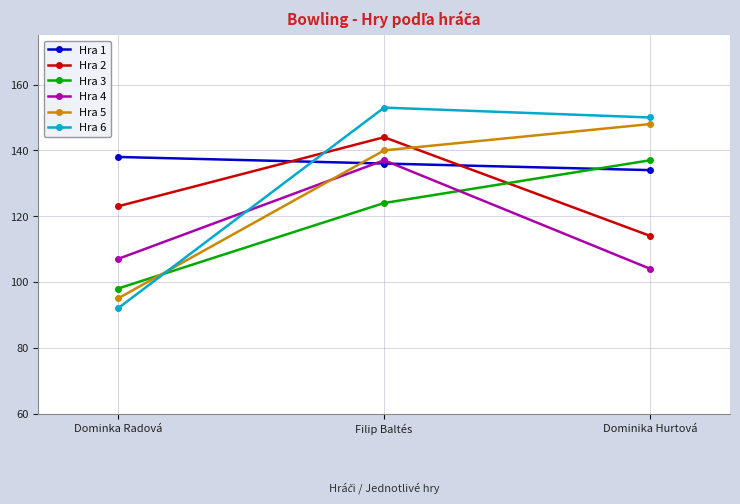

At which label does Hra 1 first exceed 136?

Dominka Radová